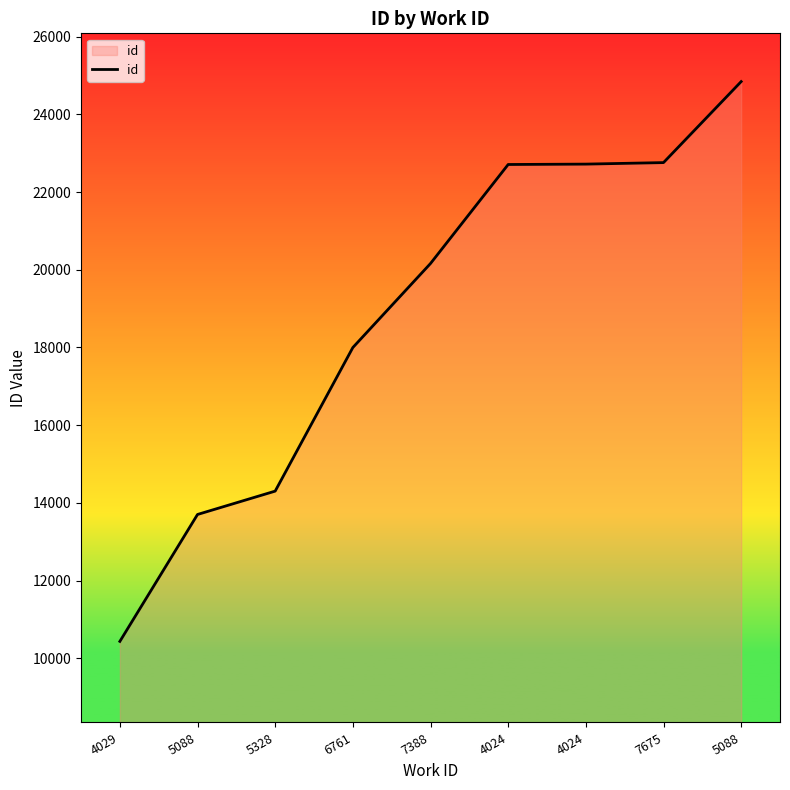

Does the chart display data point markers on the line(s)?

No